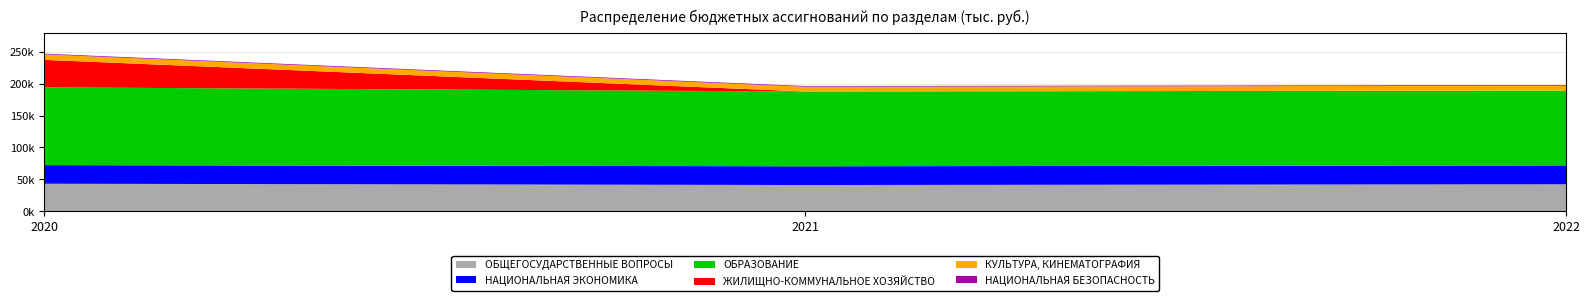

Reading left to right, transcribe all the data shown in this chart.

ОБЩЕГОСУДАРСТВЕННЫЕ ВОПРОСЫ: 2020=43124.9	2021=41112.2	2022=42243.9
НАЦИОНАЛЬНАЯ ЭКОНОМИКА: 2020=29183.6	2021=29401.3	2022=29671.2
ОБРАЗОВАНИЕ: 2020=122070.3	2021=117405.0	2022=117451.2
ЖИЛИЩНО-КОММУНАЛЬНОЕ ХОЗЯЙСТВО: 2020=43198.6	2021=22.4	2022=22.4
КУЛЬТУРА, КИНЕМАТОГРАФИЯ: 2020=8613.4	2021=7437.1	2022=7494.9
НАЦИОНАЛЬНАЯ БЕЗОПАСНОСТЬ: 2020=1094.9	2021=1094.9	2022=1094.9